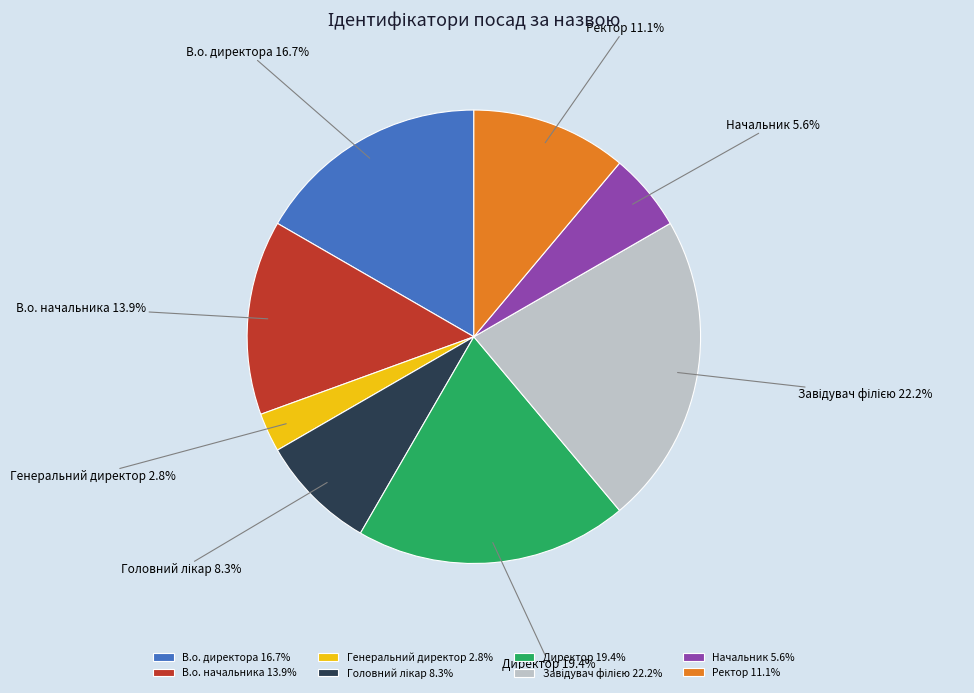

Is it true that В.о. директора is 4% of the pie?

False